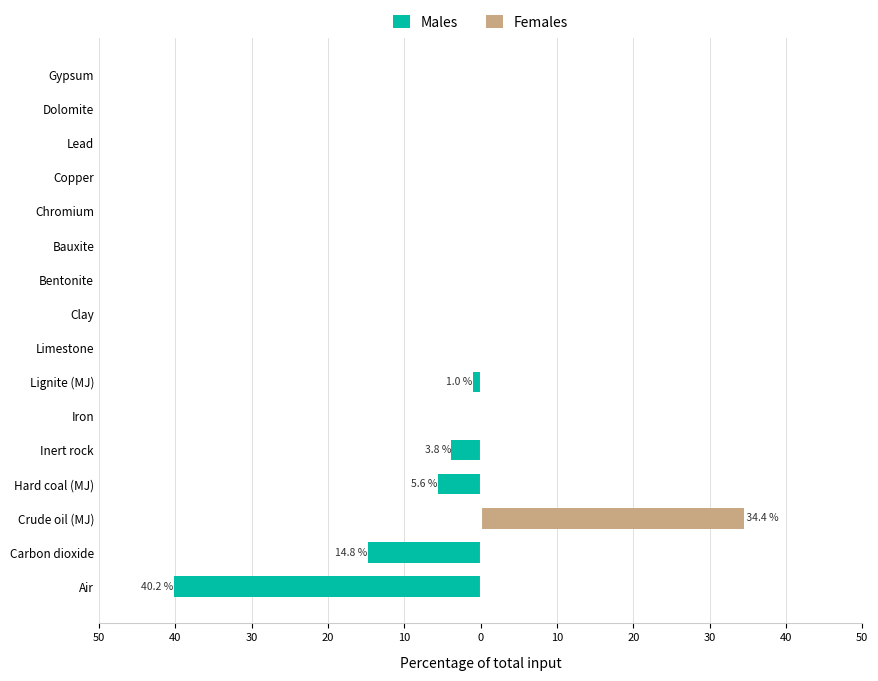

What is the smallest value displayed?

-40.2